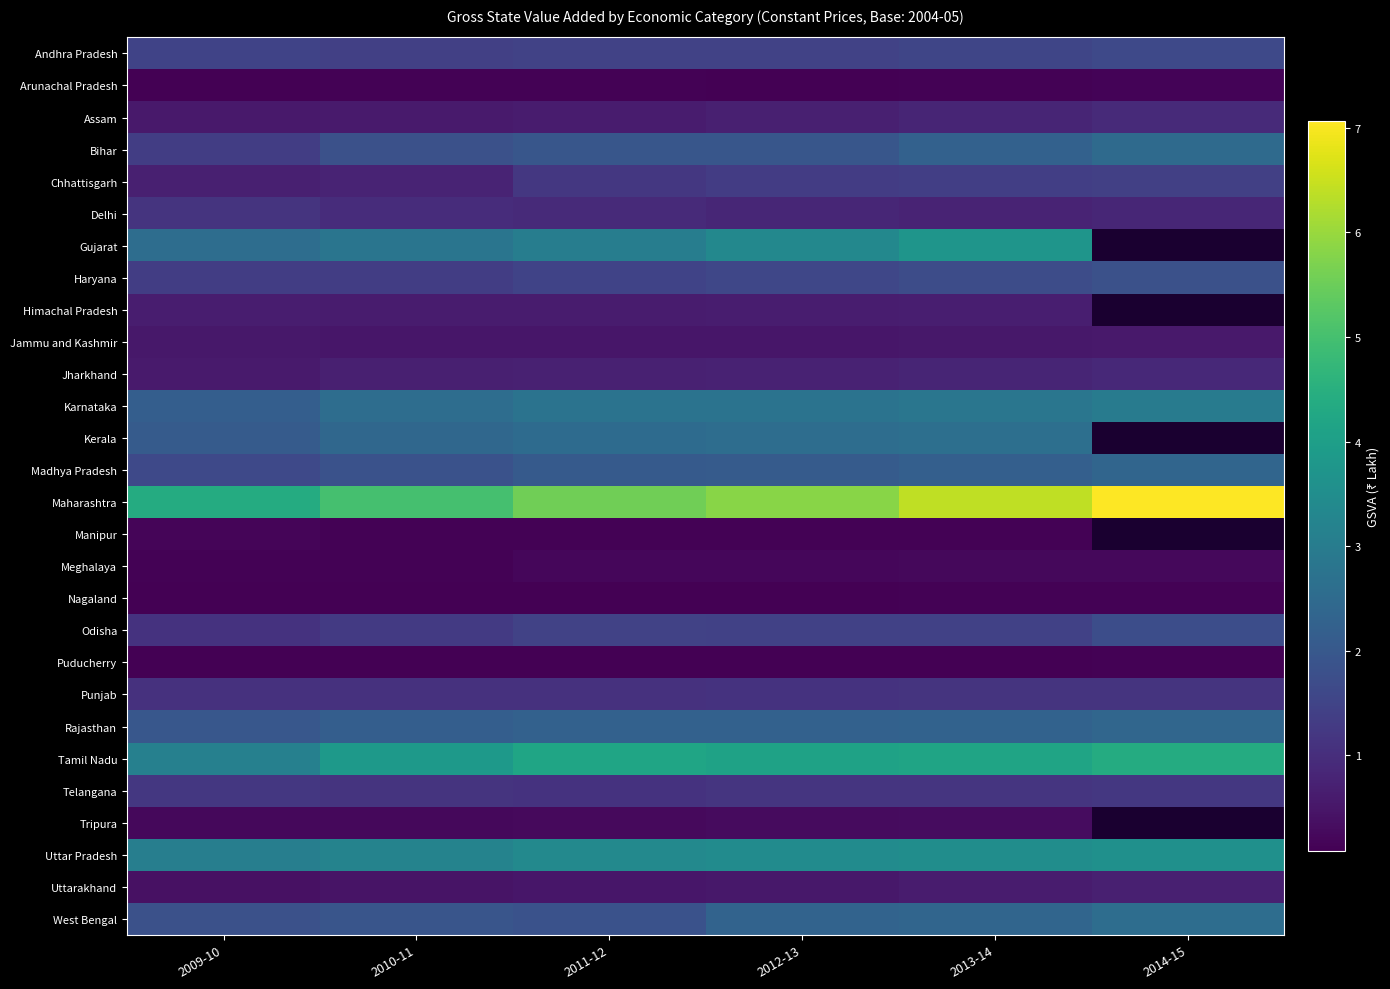

Is it true that Madhya Pradesh equals 1852742.0 at 2010-11?

True